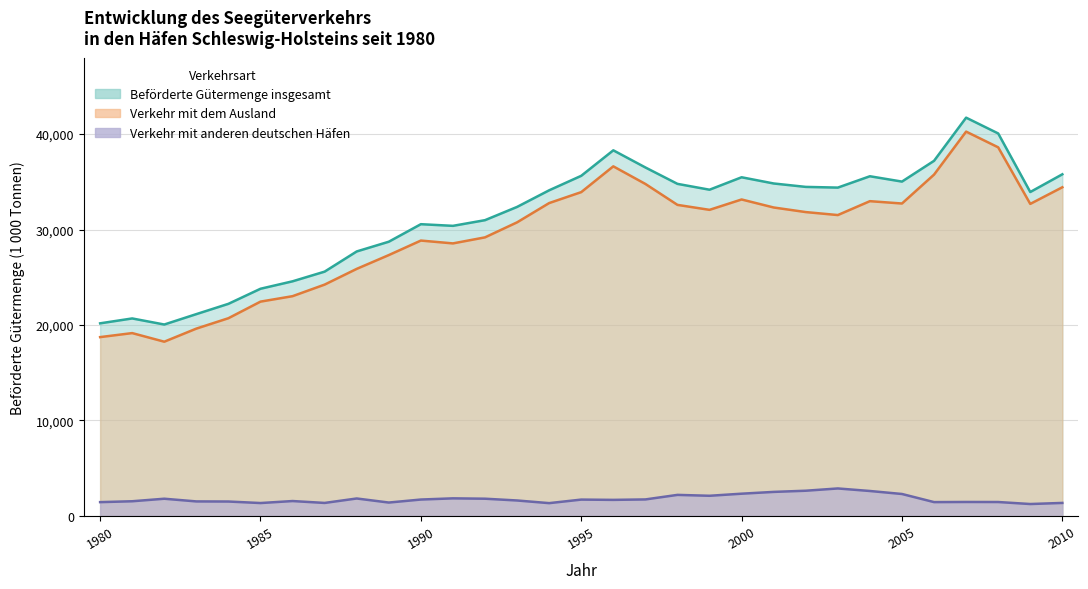

What is the difference between the maximum and minimum values in the Verkehr mit dem Ausland series?

22008.1